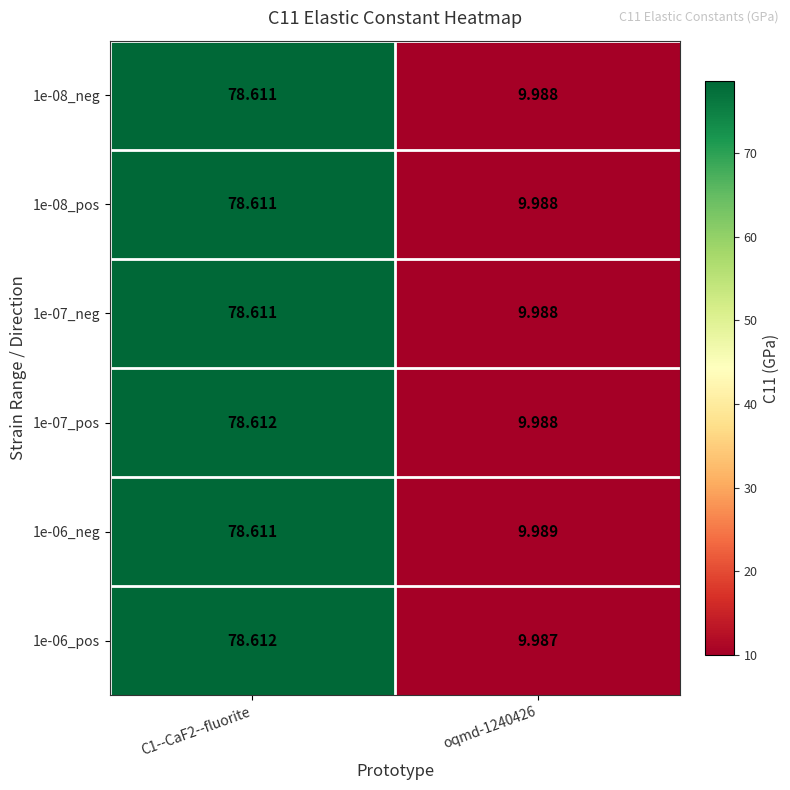

Which series has the largest range (max minus min)?

1e-06_pos